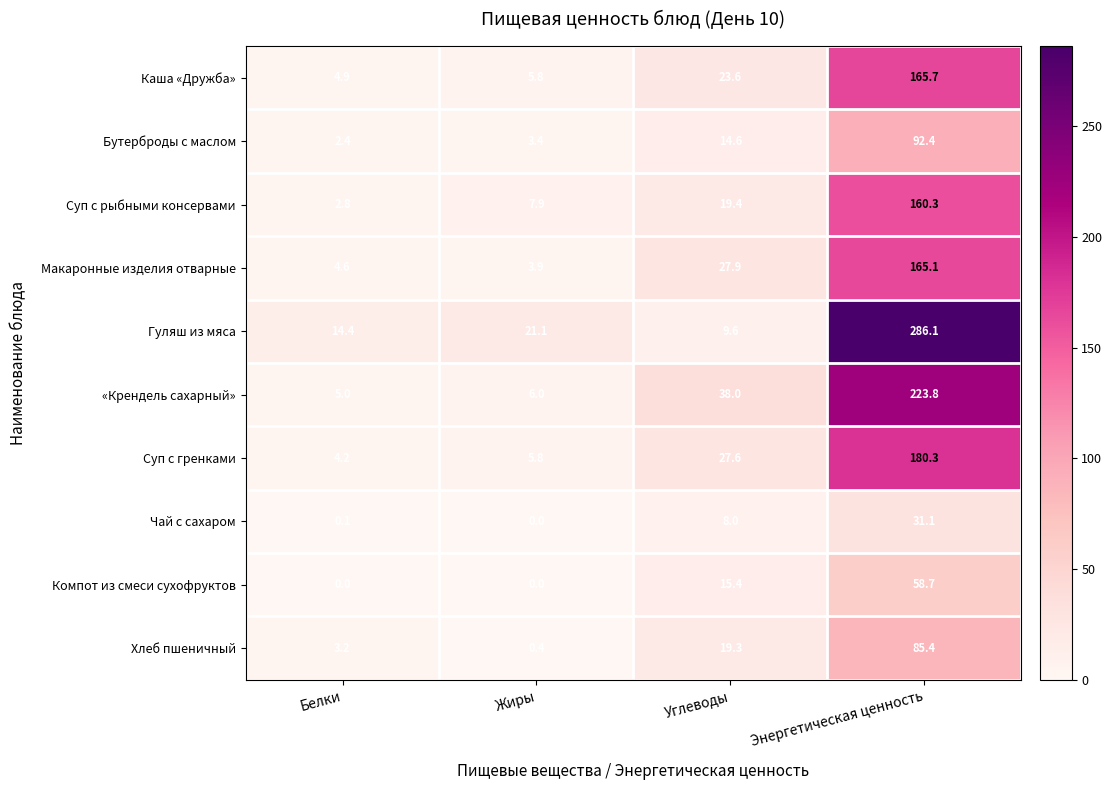

Which series has the widest spread of values?

Гуляш из мяса